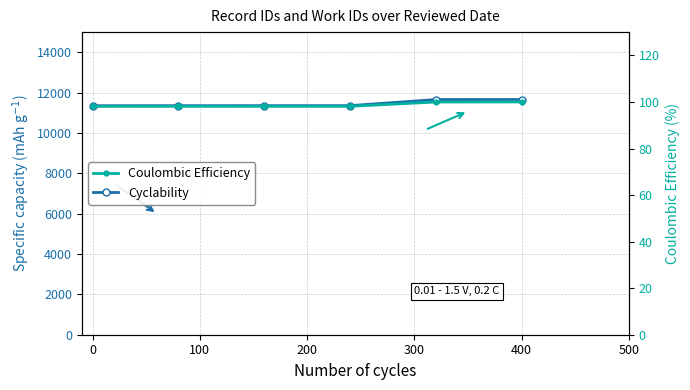

What is the difference between the maximum and minimum values in the Cyclability series?

307.0